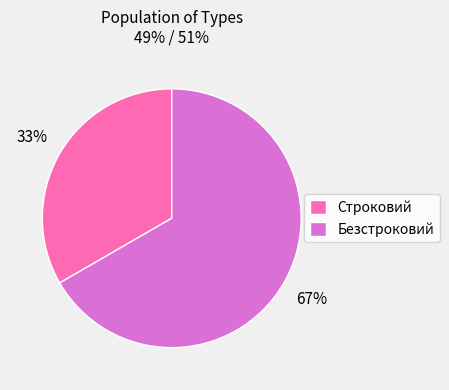

Rank the categories by value from lowest to highest.

Строковий, Безстроковий